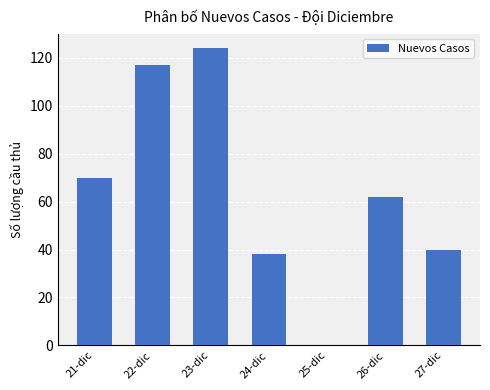

Which label corresponds to the largest value in the chart?

23-dic